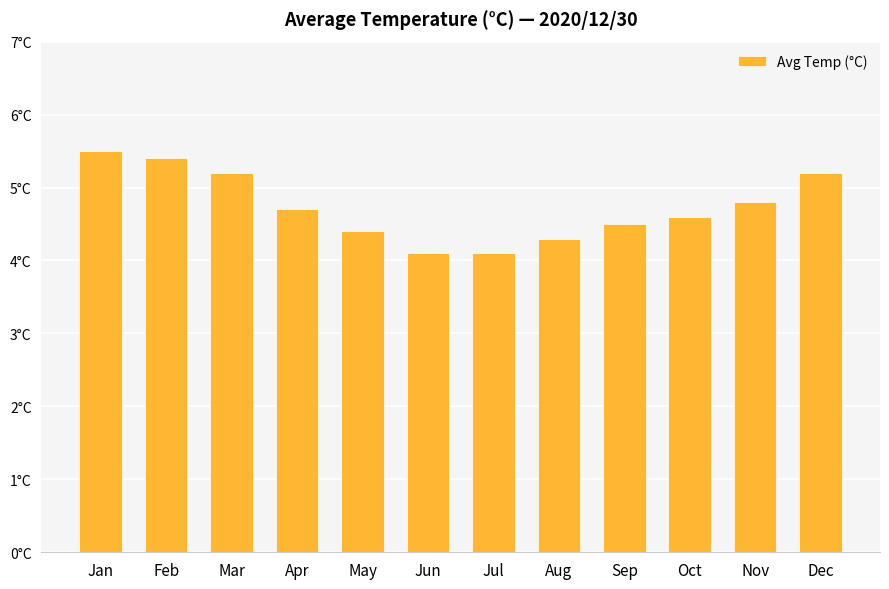

What is the ratio of the value at Dec to the value at Sep?

1.2